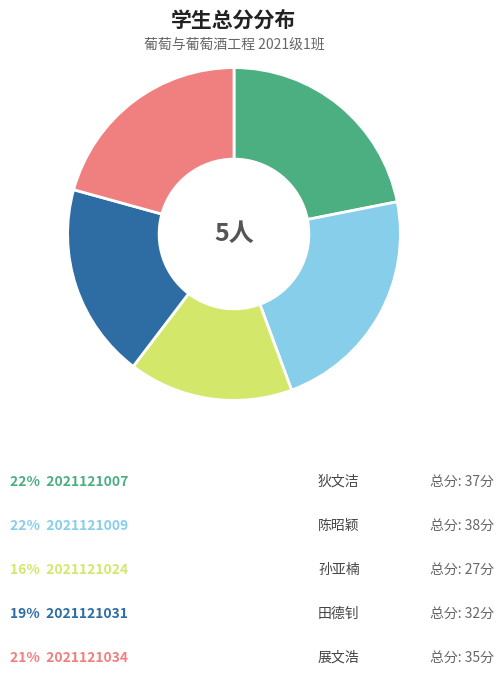

Is there any slice that represents more than half of the pie?

No